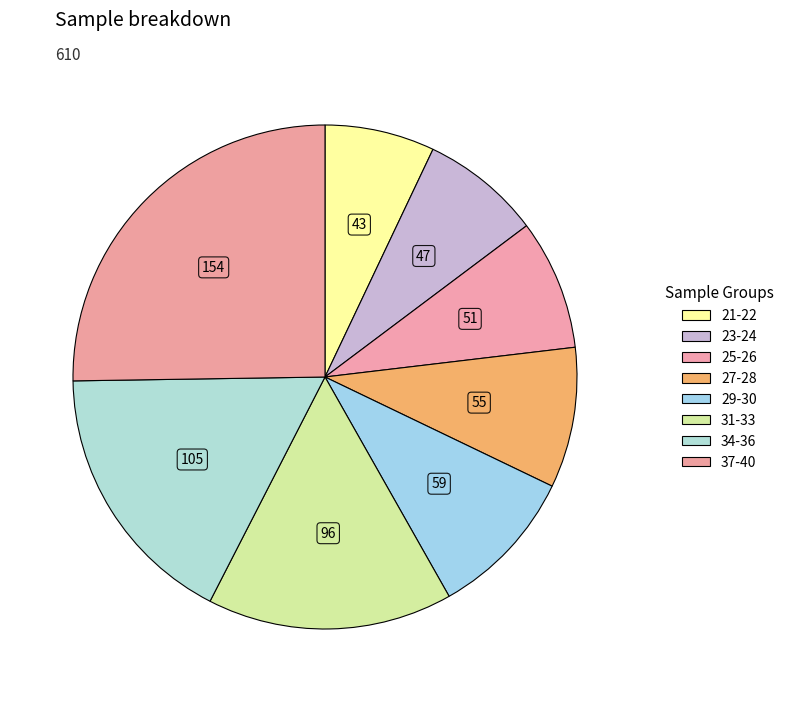

How many segments does this pie chart have?

8